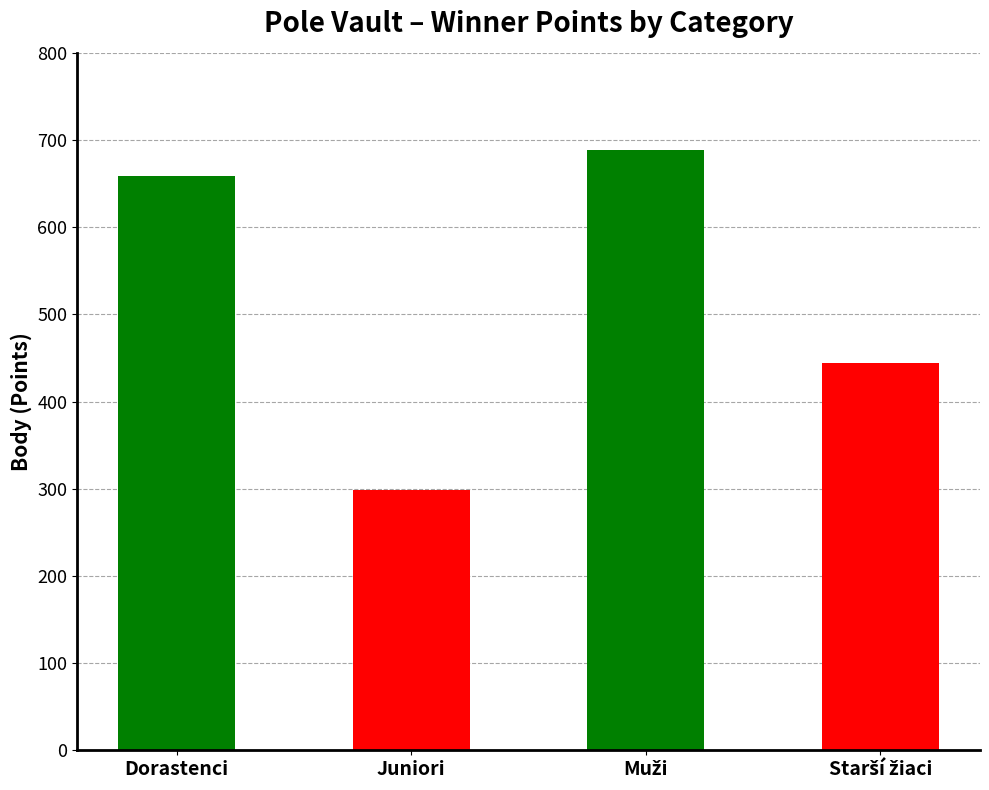

Is it true that the value at Juniori is 298?

True